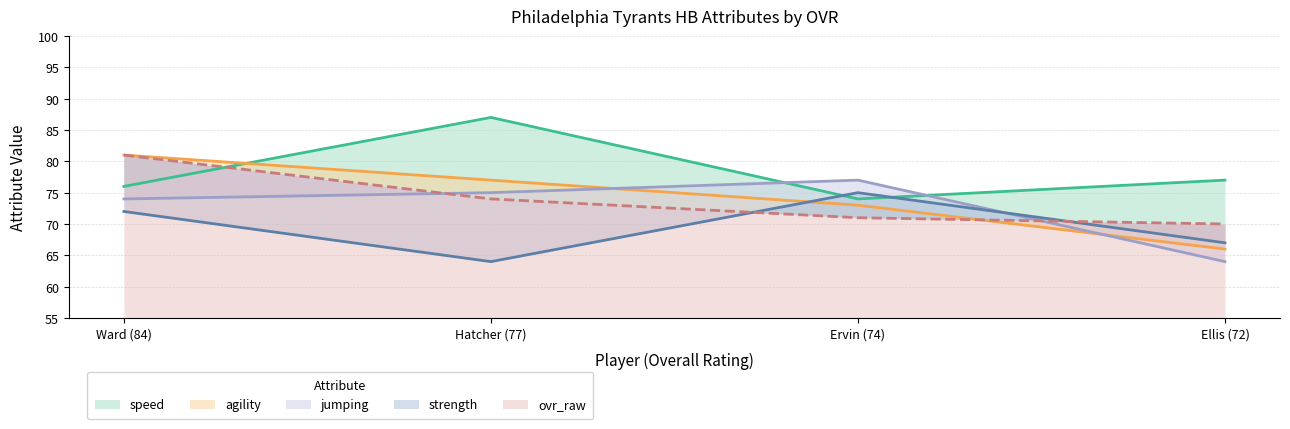

Where does the speed series first go above 77?

Hatcher (77)